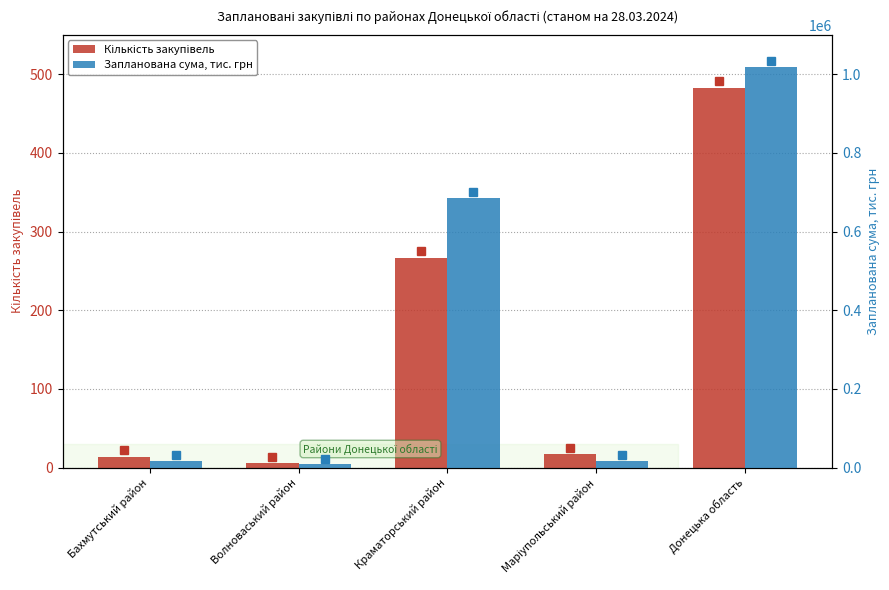

What are all the series names shown in the legend?

Кількість закупівель, Запланована сума, тис. грн